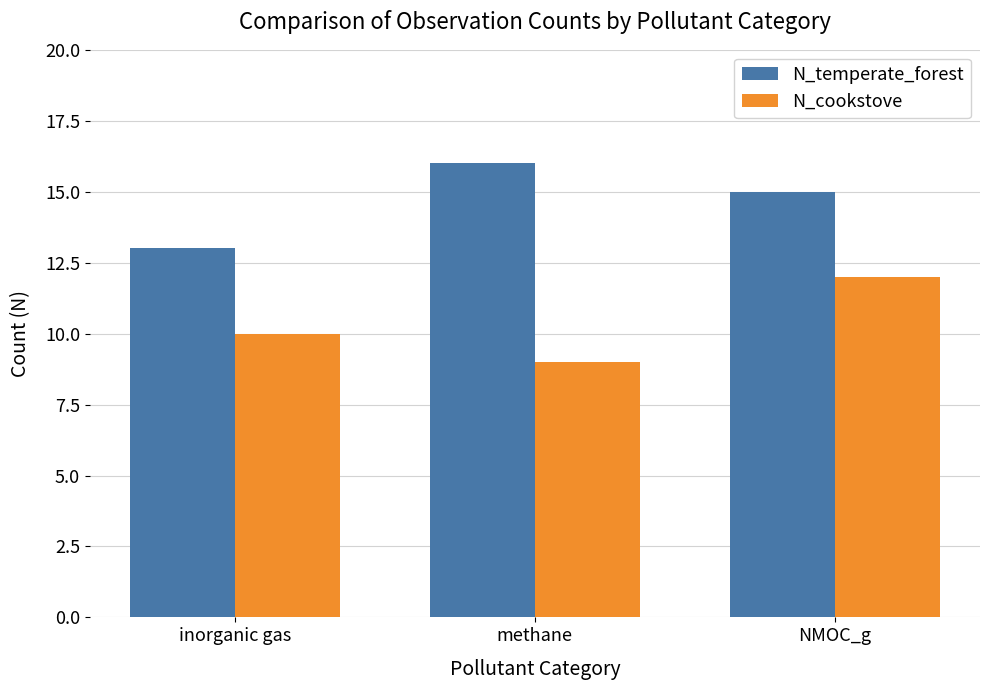

True or false: N_cookstove has a value of 10 at inorganic gas.

True